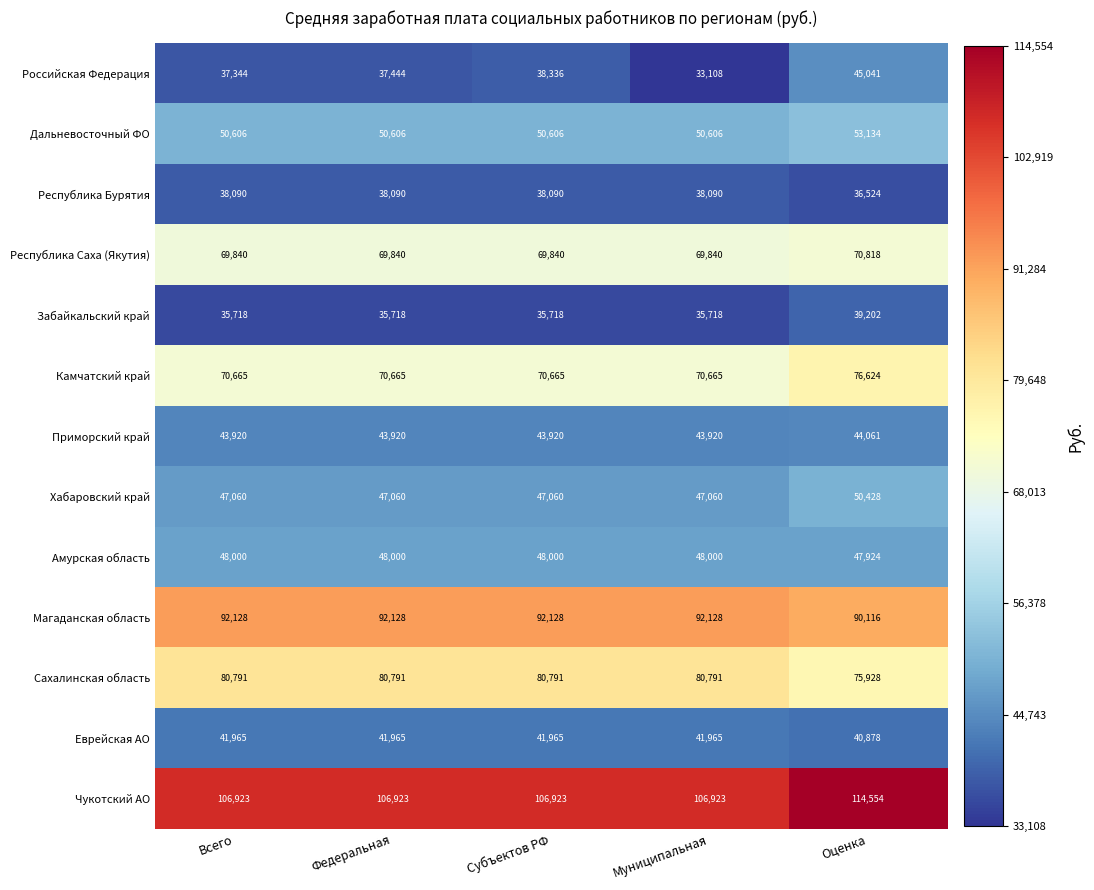

Rank the series at Муниципальная from highest to lowest value.

Чукотский АО, Магаданская область, Сахалинская область, Камчатский край, Республика Саха (Якутия), Дальневосточный ФО, Амурская область, Хабаровский край, Приморский край, Еврейская АО, Республика Бурятия, Забайкальский край, Российская Федерация